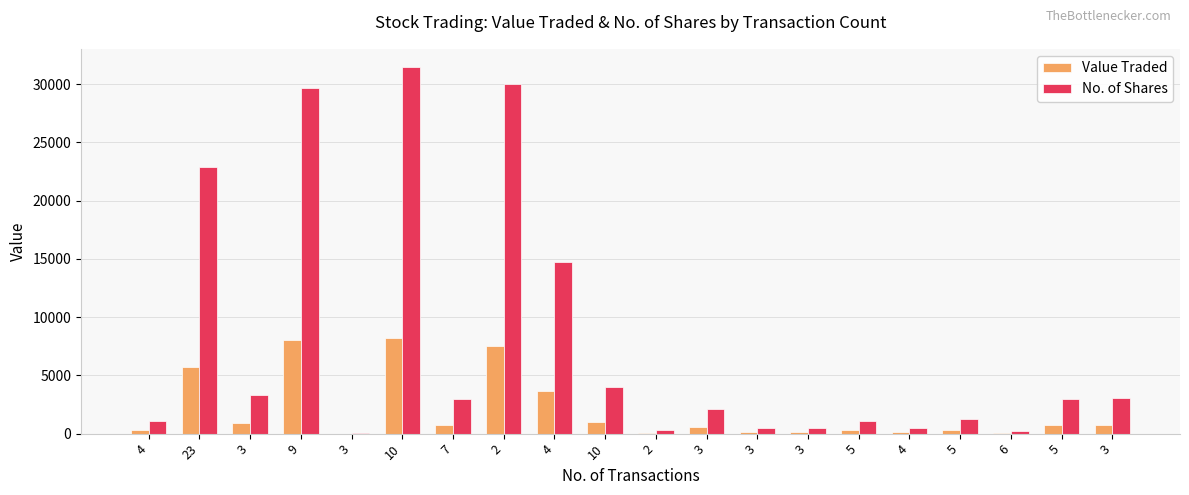

The value of No. of Shares at 10 is 4031. True or false?

True